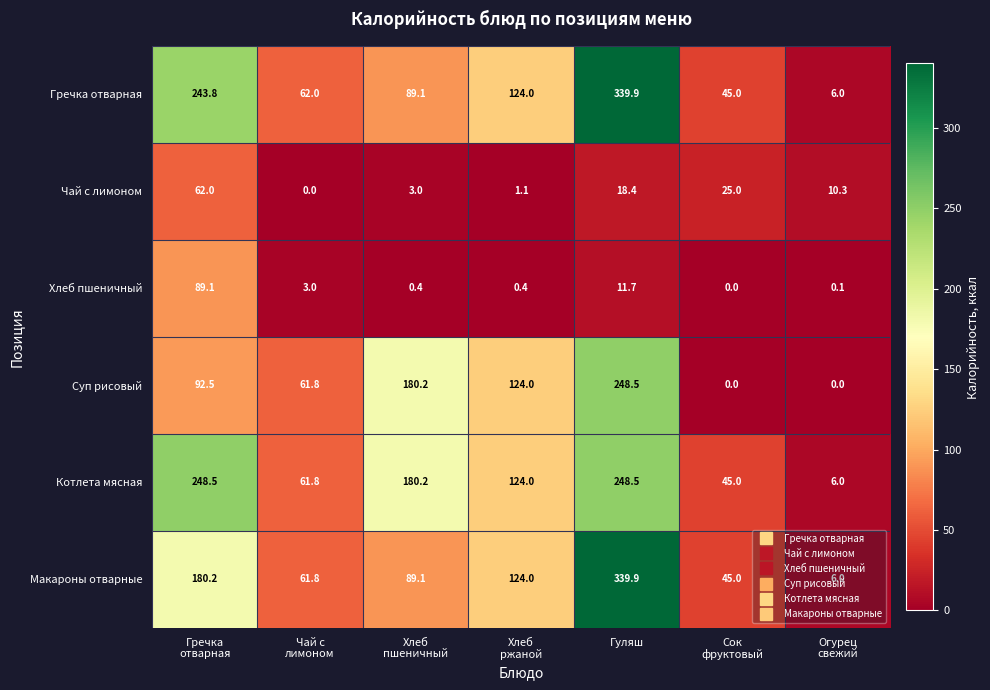

What is the difference between the maximum and minimum values in the Котлета мясная series?

242.5